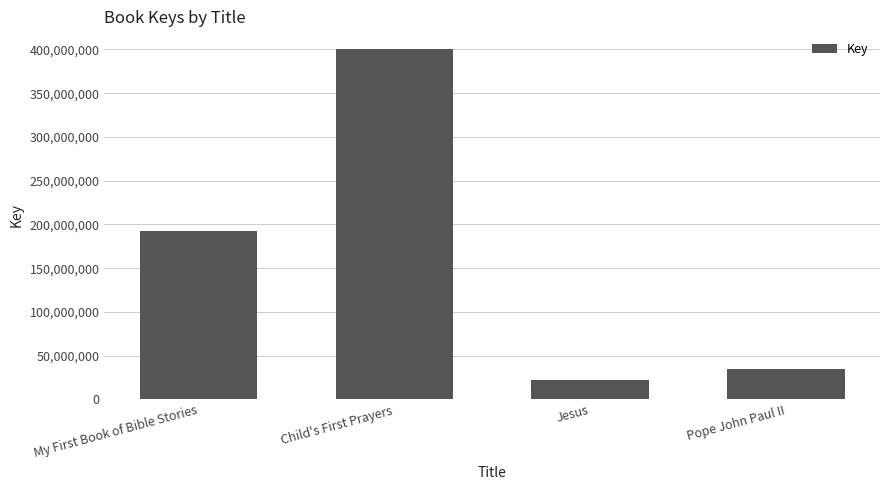

Reading left to right, extract all data points from this chart.

My First Book of Bible Stories=192390210	Child's First Prayers=400720063	Jesus=21977359	Pope John Paul II=34696855